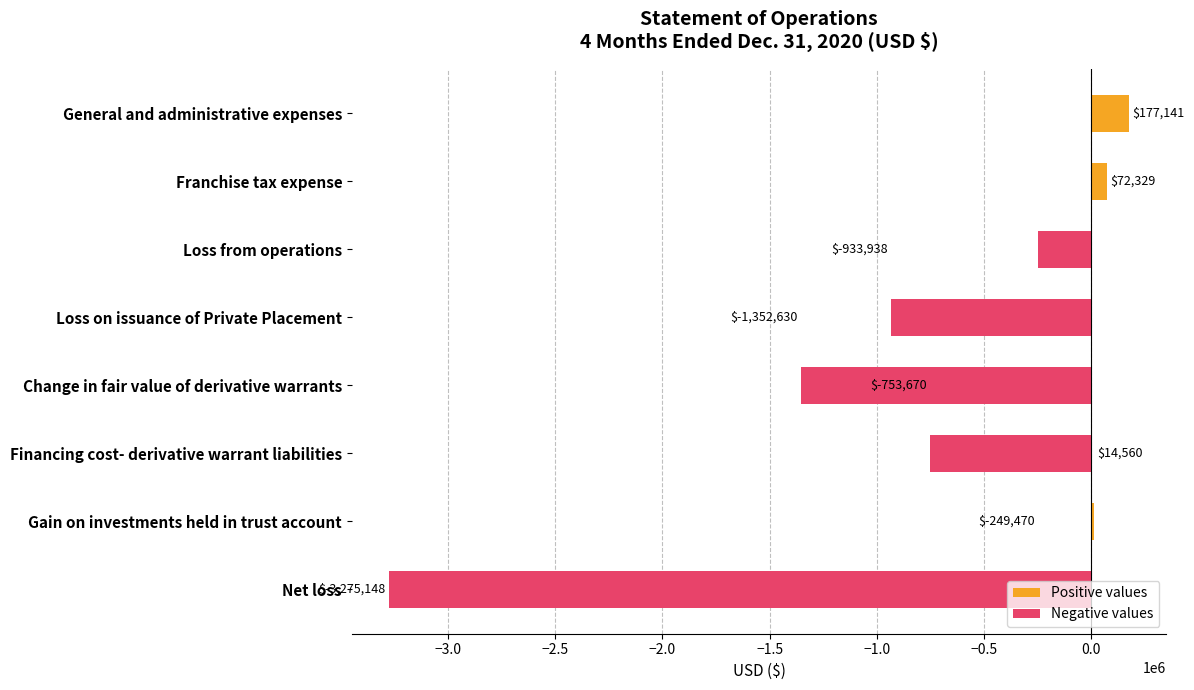

What is the difference between the values at General and administrative expenses and Loss from operations?

426611